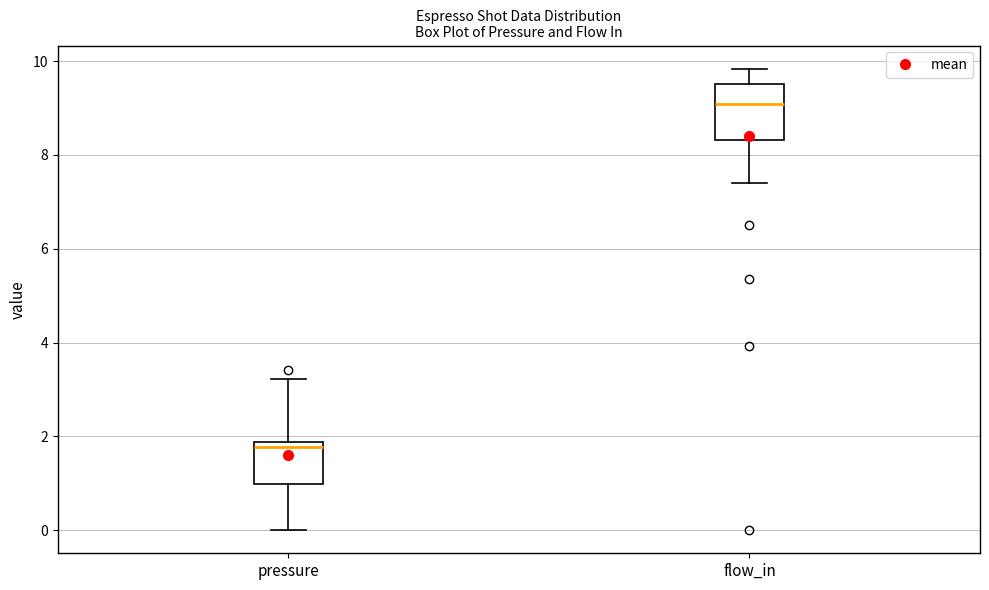

Which box is the tallest, from its lower edge to its upper edge?

flow_in